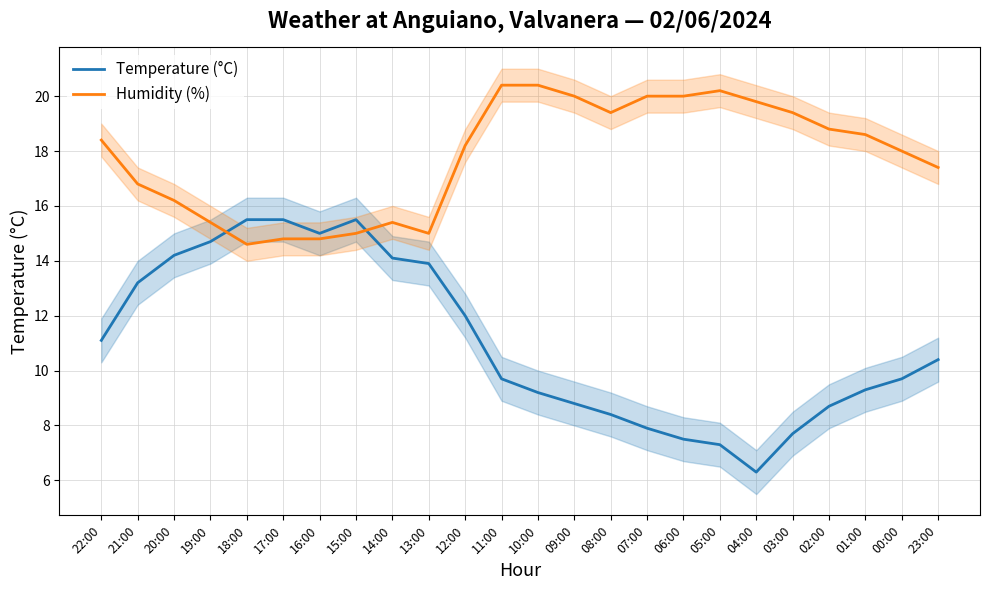

Rank the series by their average value, from highest to lowest.

Humidity (%), Temperature (°C)